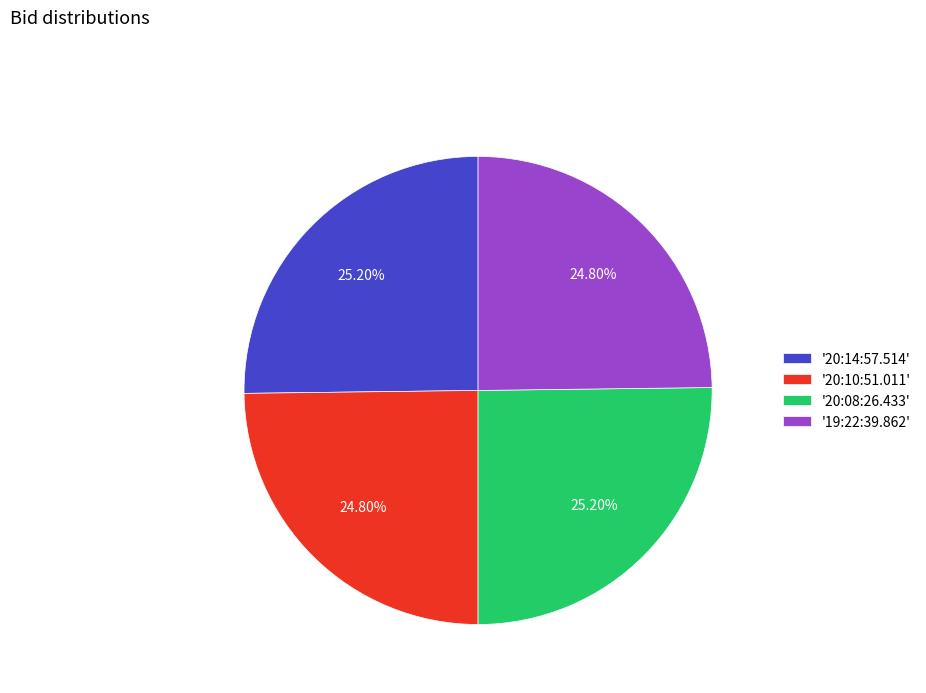

Is there a majority slice in this chart?

No